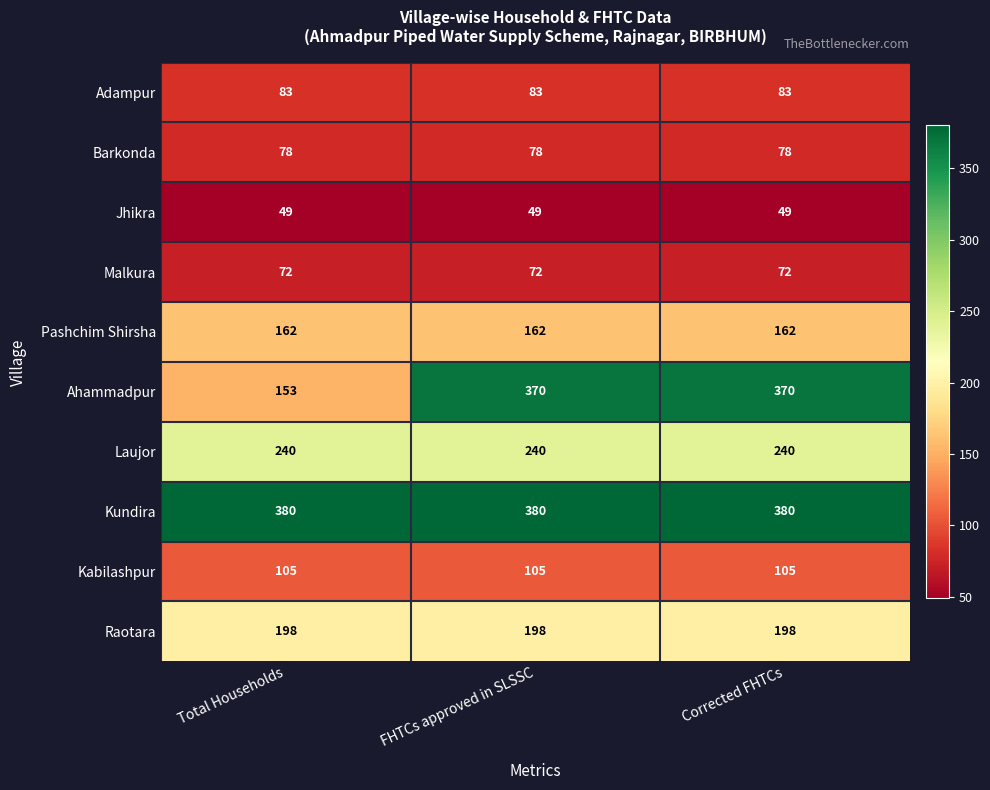

Which series has the largest total across all categories?

Kundira